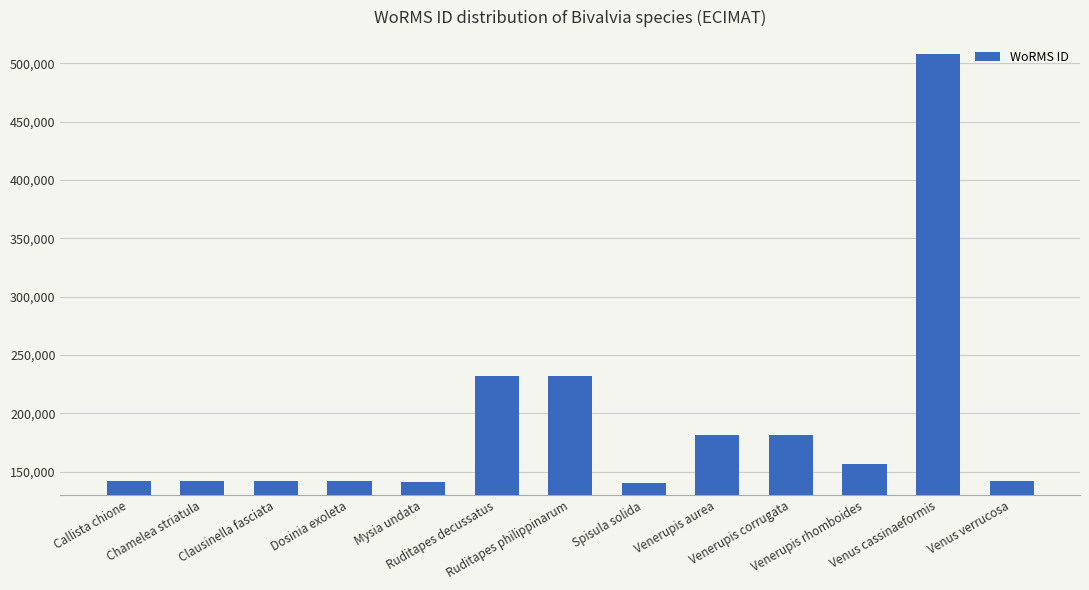

How many categories are shown in the chart?

13